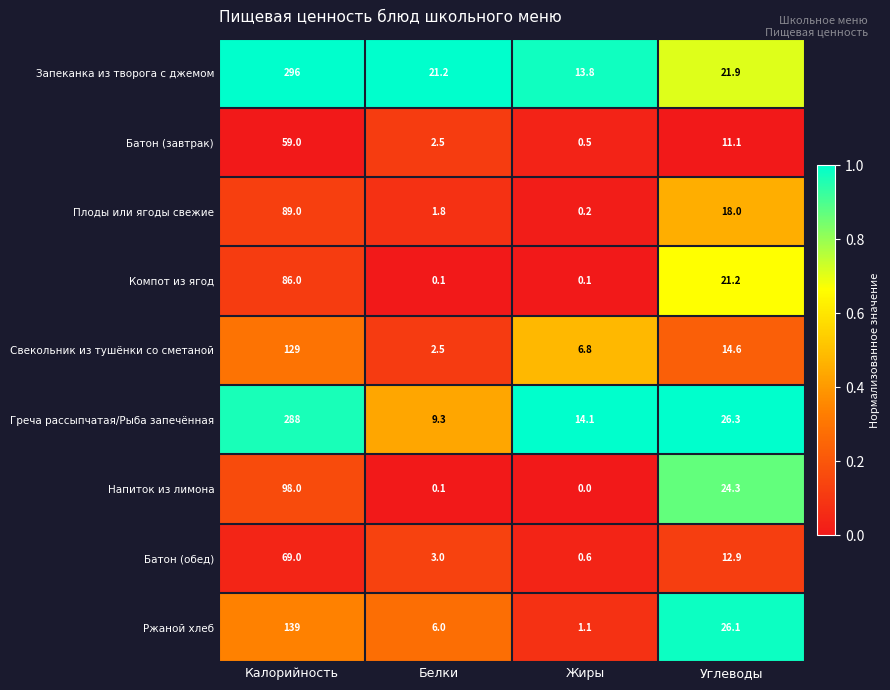

Which series has the largest total across all categories?

Запеканка из творога с джемом